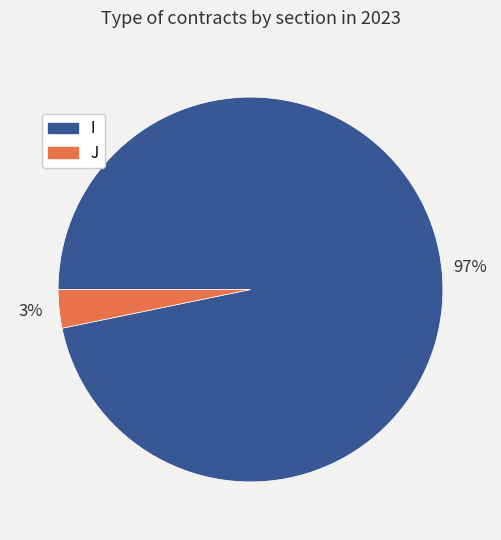

Which category accounts for the majority?

I